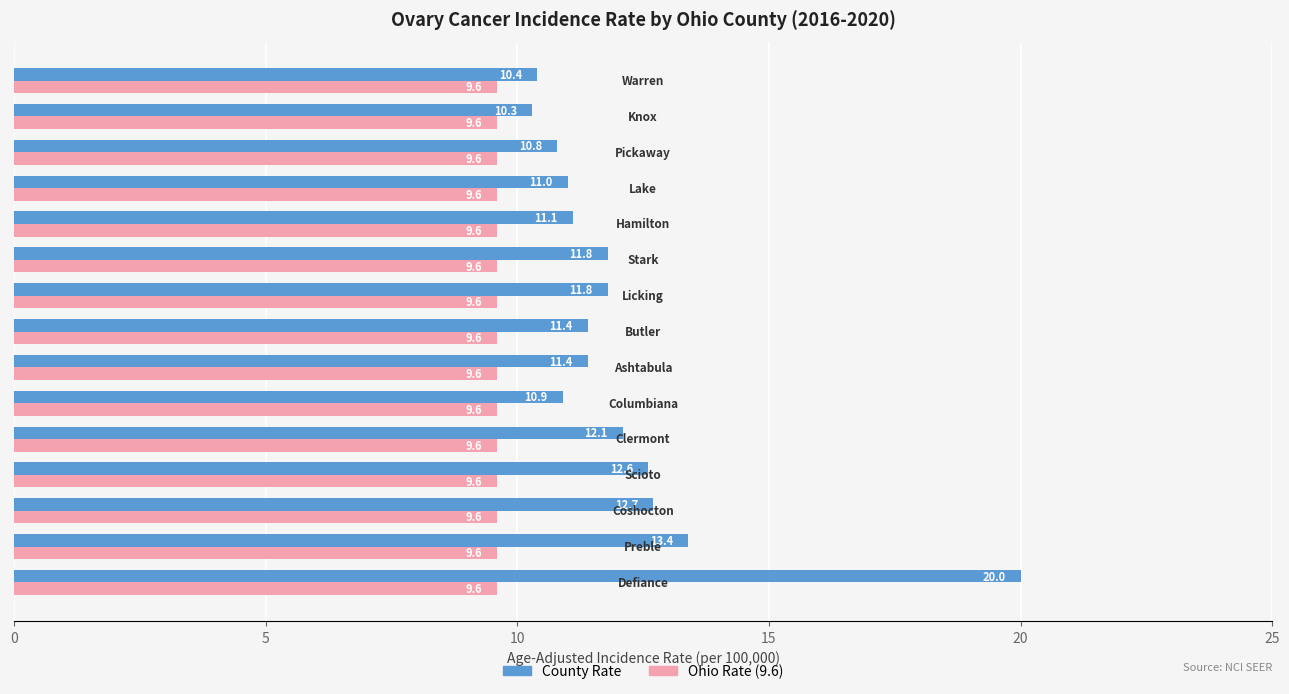

What is the smallest value displayed?

9.6